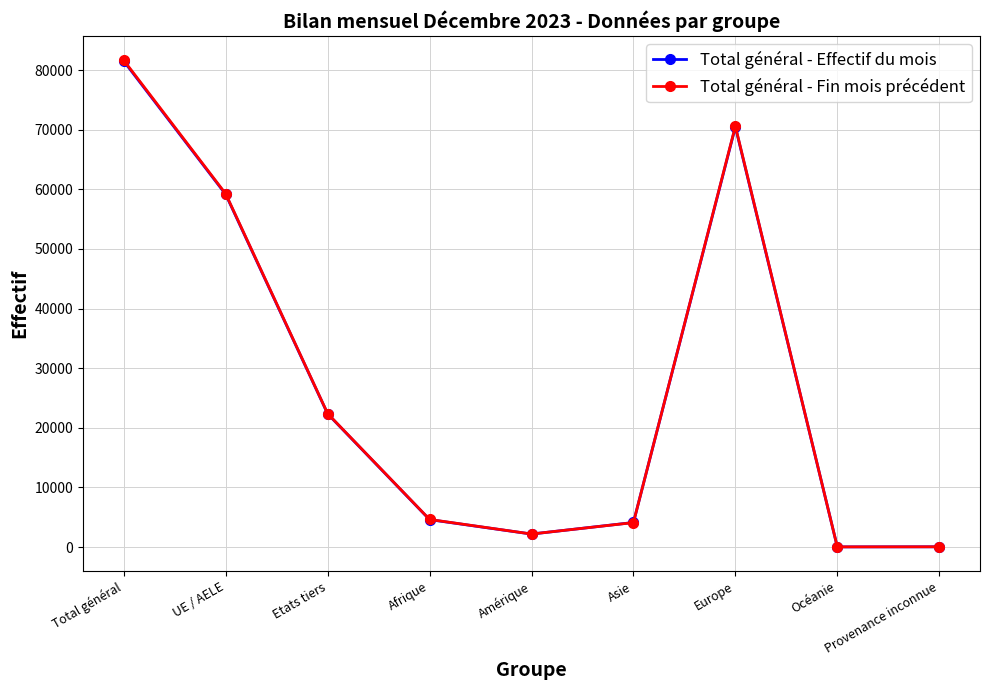

At which label does Total général - Fin mois précédent reach its peak?

Total général